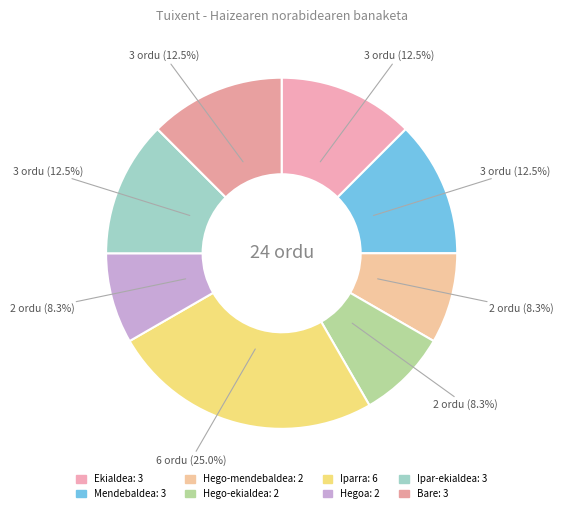

To the nearest percent, what is the difference between the Hego-ekialdea and Bare slice percentages?

4%